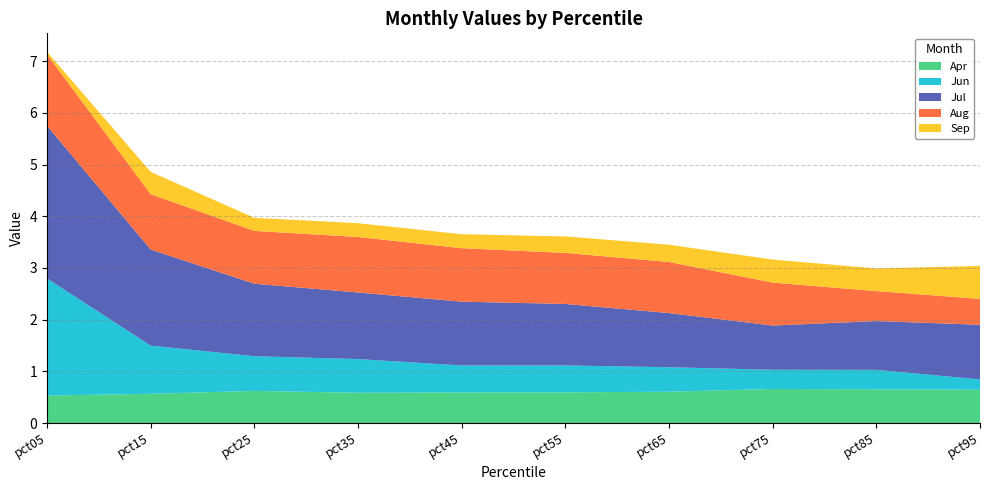

Reading left to right, extract all data points from this chart.

Apr: 0.5	0.6	0.6	0.6	0.6	0.6	0.6	0.7	0.7	0.6
Jun: 2.3	0.9	0.7	0.7	0.5	0.5	0.5	0.4	0.4	0.2
Jul: 3.0	1.9	1.4	1.3	1.2	1.2	1.0	0.9	0.9	1.1
Aug: 1.4	1.1	1.0	1.1	1.0	1.0	1.0	0.8	0.6	0.5
Sep: 0.0	0.4	0.3	0.3	0.3	0.3	0.3	0.4	0.4	0.6